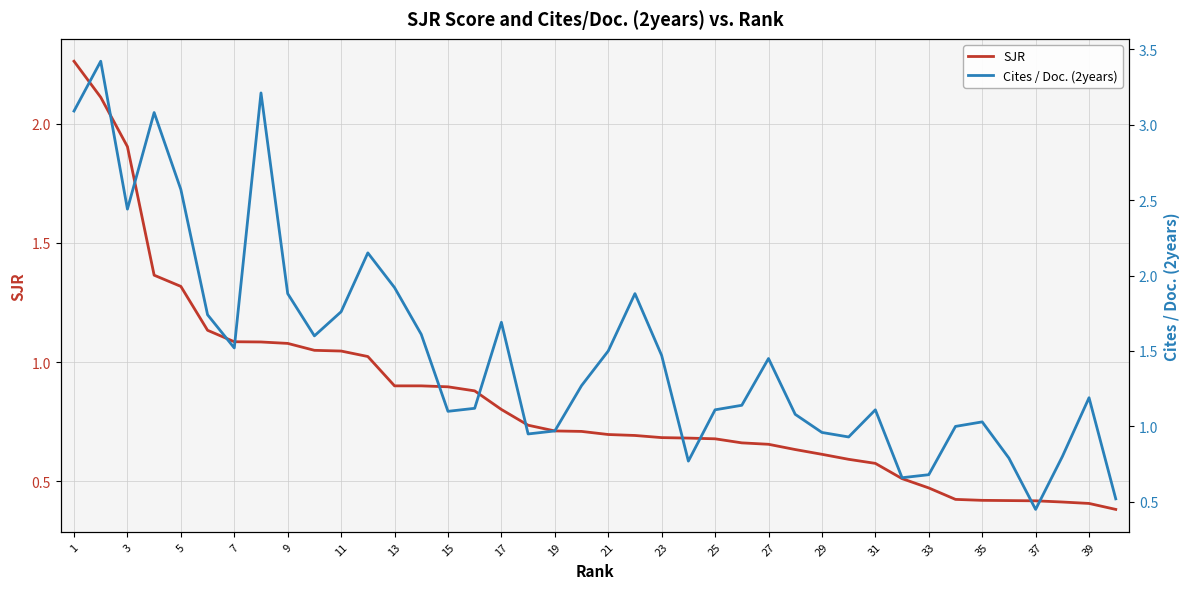

True or false: SJR has a value of 0.6 at 39.

False